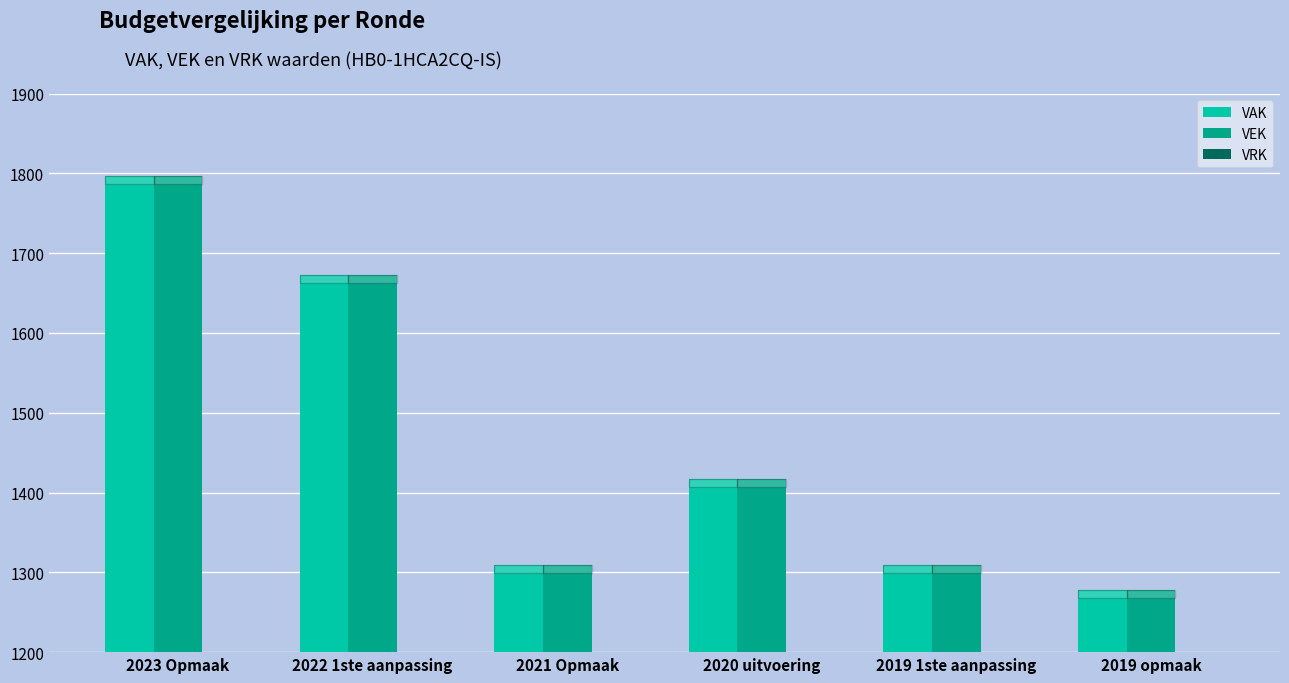

How many distinct data groups are displayed?

2